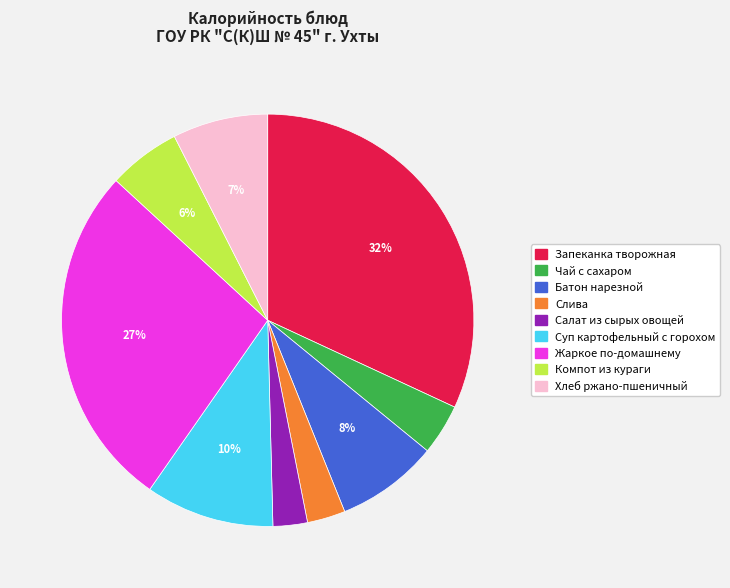

Does Компот из кураги represent more than half of the total?

No